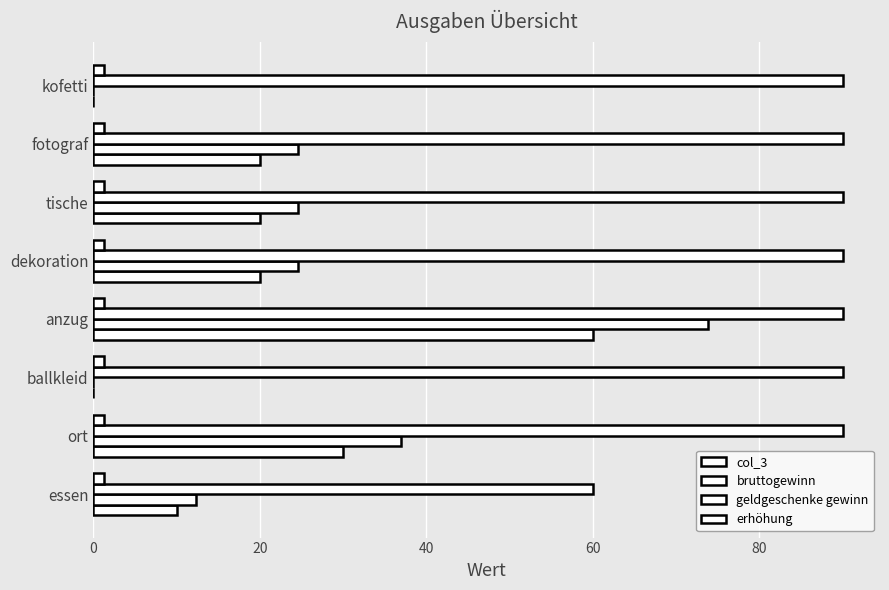

Reading left to right, extract all data points from this chart.

col_3: 10.0	30.0	0.0	60.0	20.0	20.0	20.0	0.0
bruttogewinn: 12.3	36.9	0.0	73.8	24.6	24.6	24.6	0.0
geldgeschenke gewinn: 60.0	90.0	90.0	90.0	90.0	90.0	90.0	90.0
erhöhung: 0.2	0.2	0.2	0.2	0.2	0.2	0.2	0.2